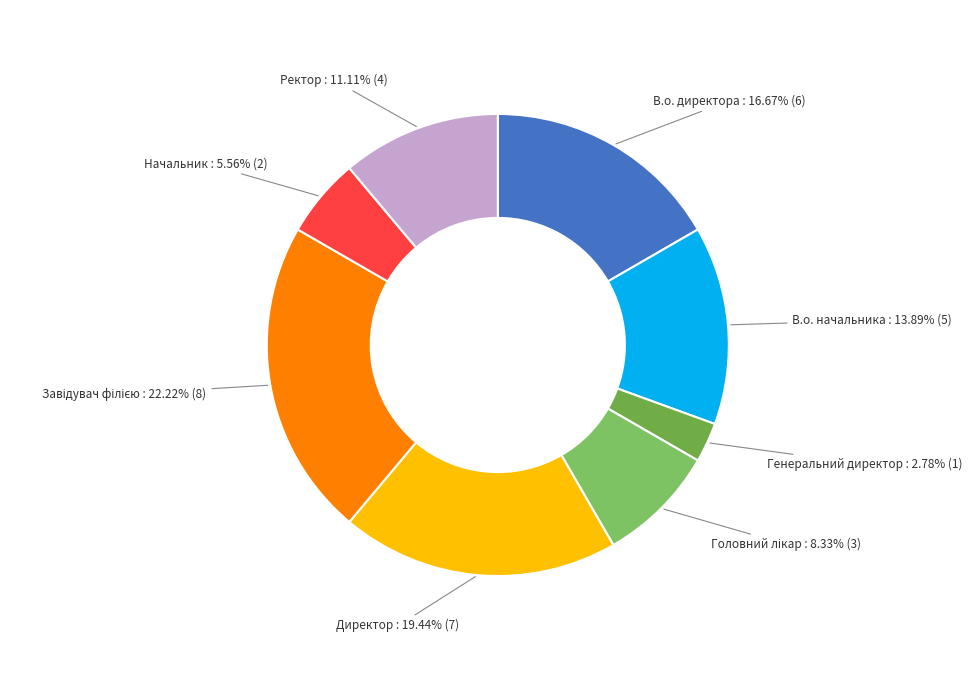

Does Директор represent more than half of the total?

No